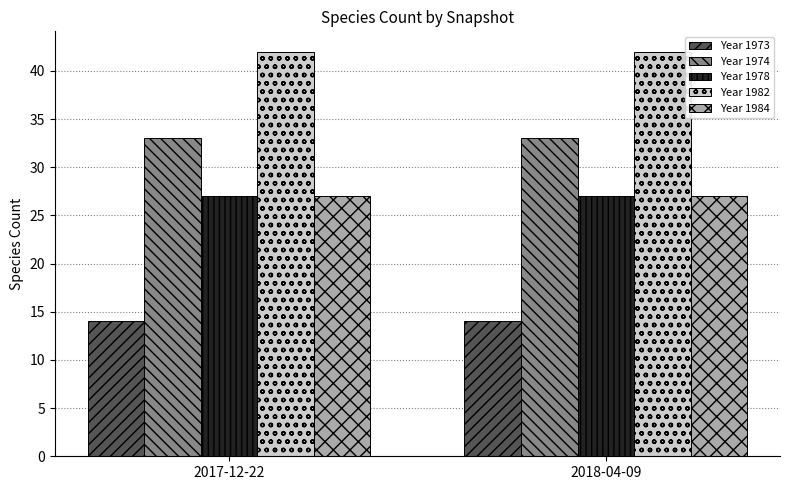

Are the bars horizontal?

No